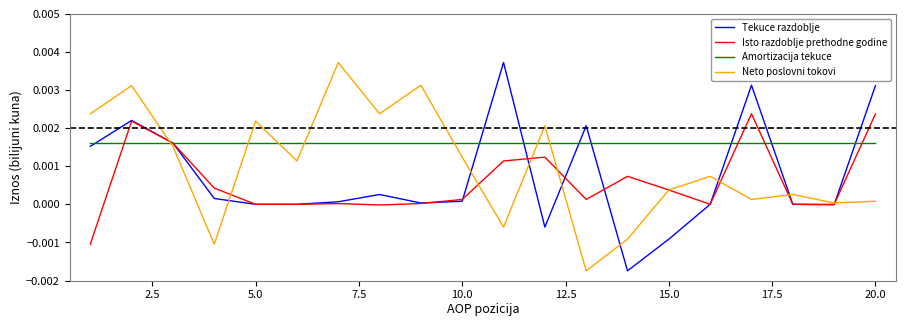

Which series has the largest total across all categories?

Amortizacija tekuce